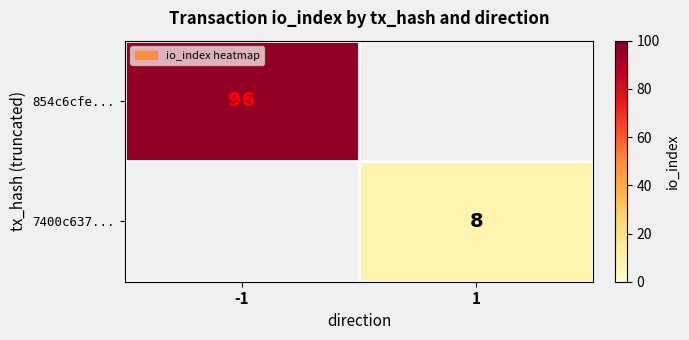

True or false: 7400c637... has a value of 4 at 1.

False